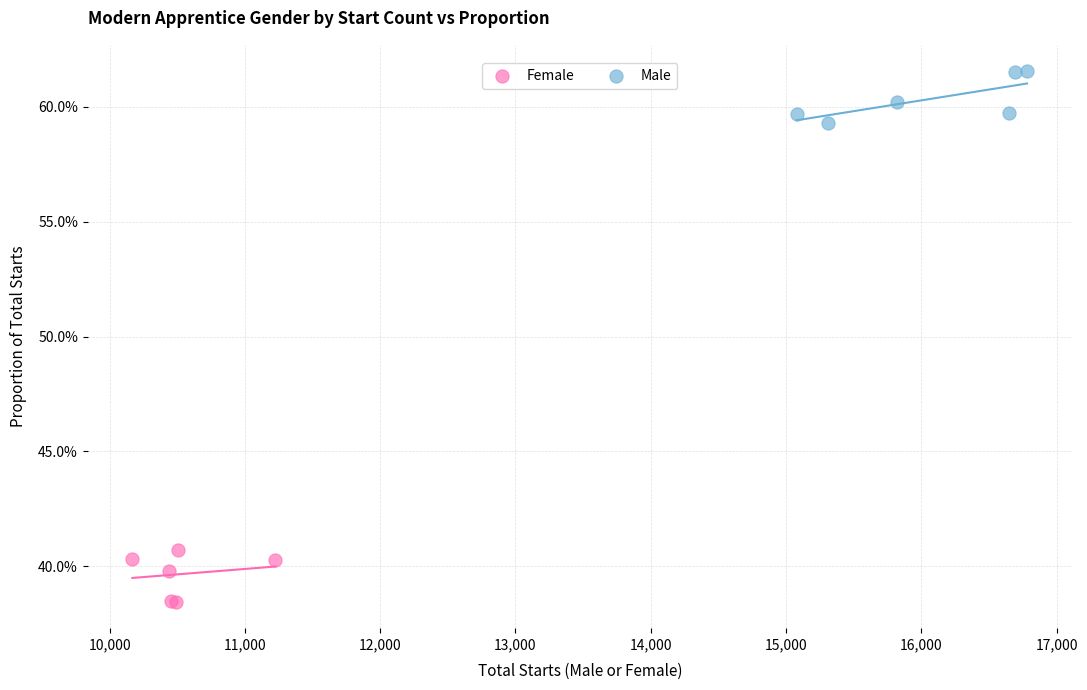

What are all the series names shown in the legend?

Female, Male